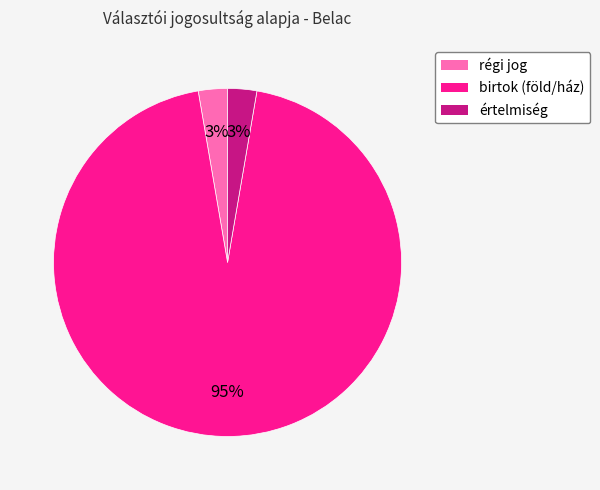

What is the largest slice in the pie chart?

birtok (föld/ház)